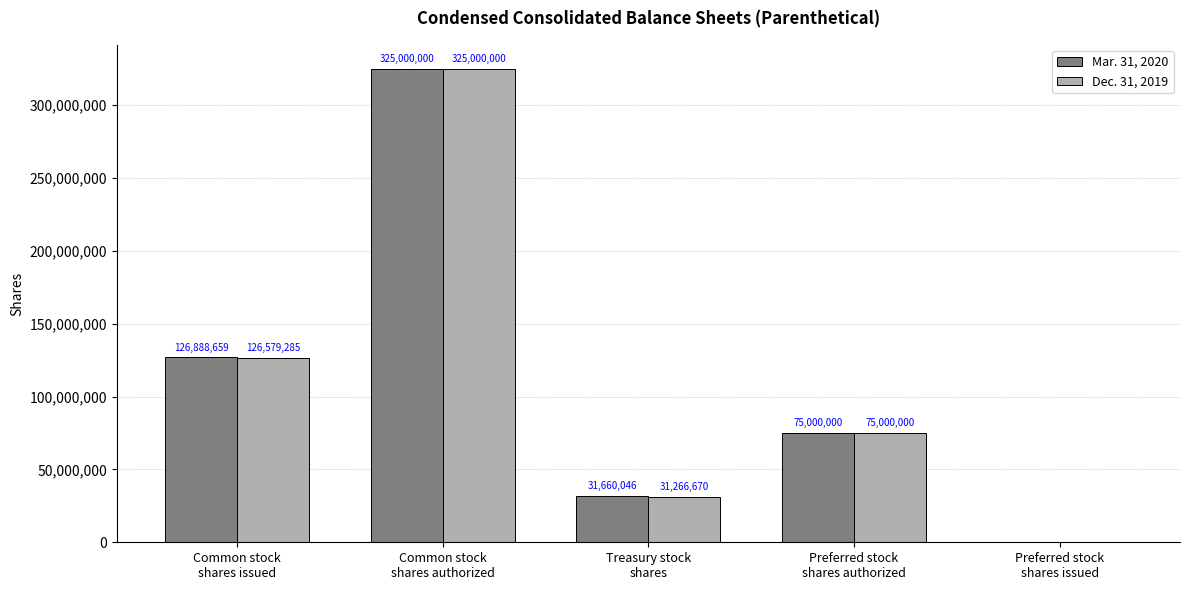

What is the greatest value displayed?

325000000